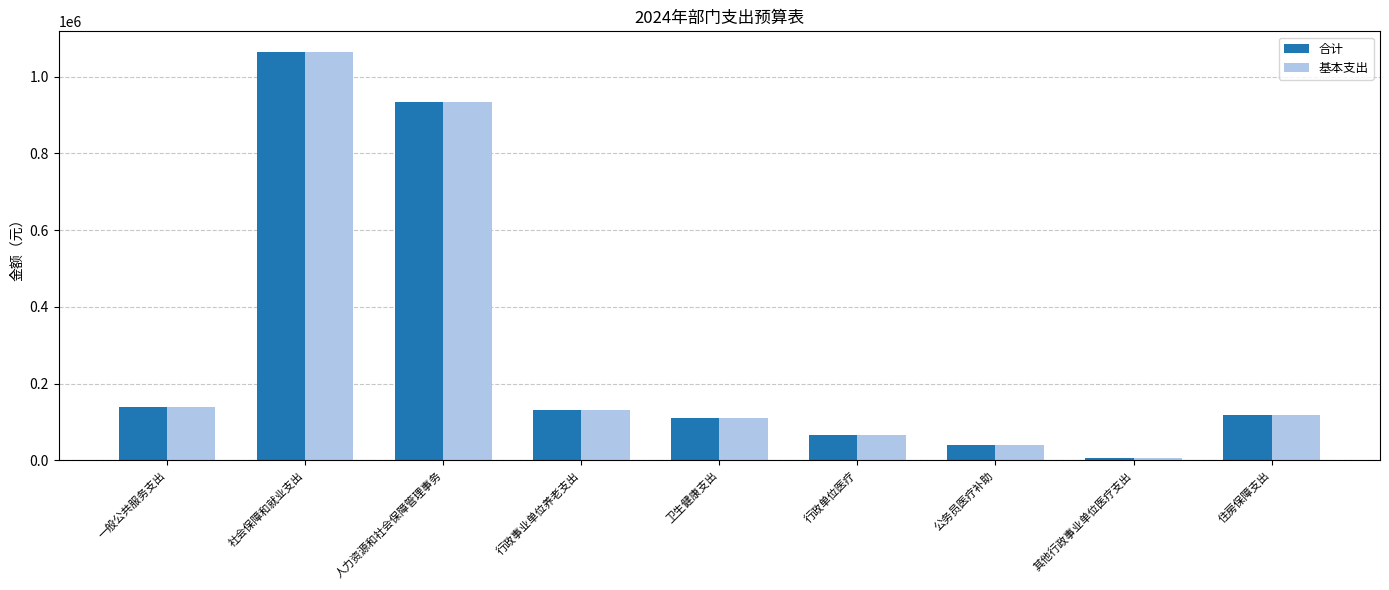

How many bars are there in total?

18